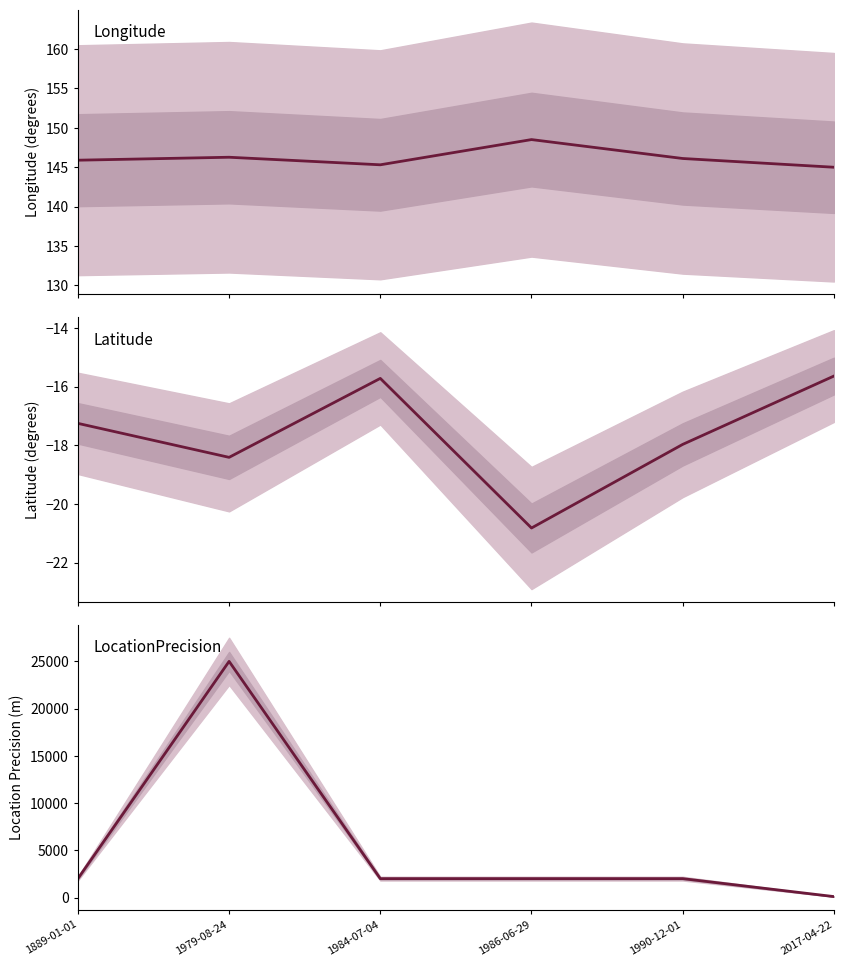

Which series has the widest spread of values?

LocationPrecision